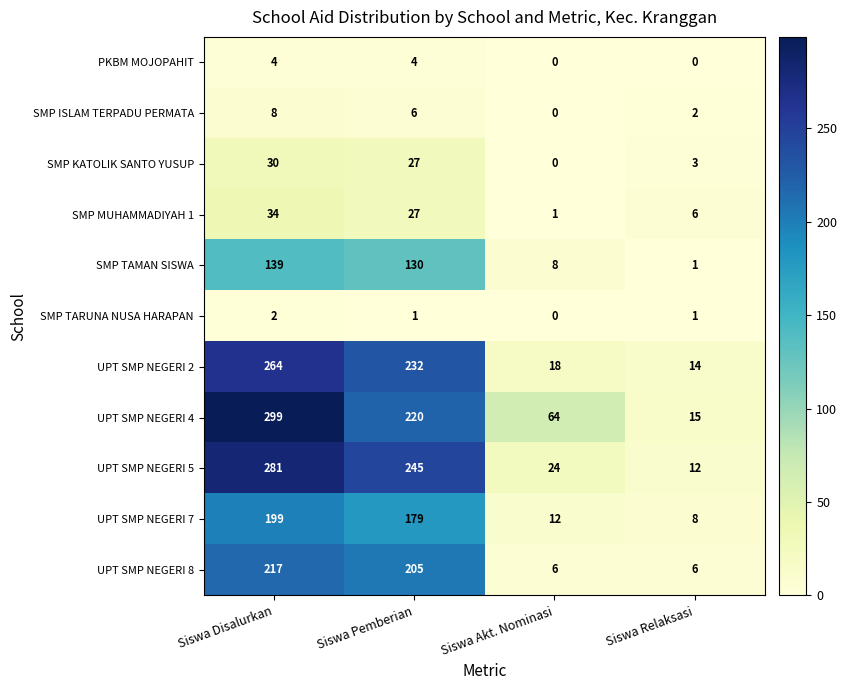

What is the sum of all SMP MUHAMMADIYAH 1 values?

68